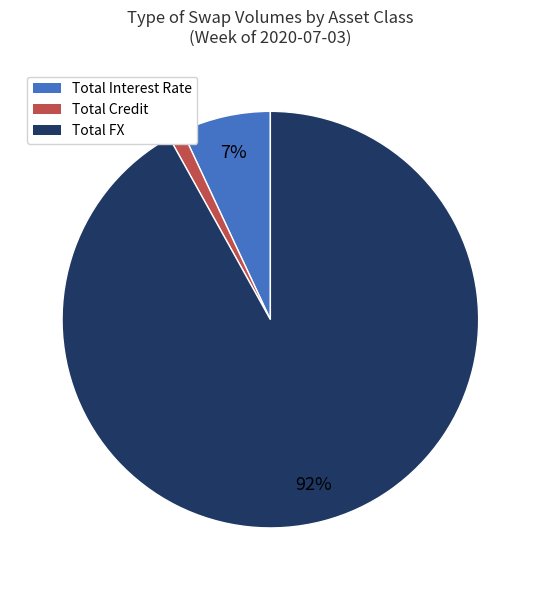

Which slice is the largest?

Total FX